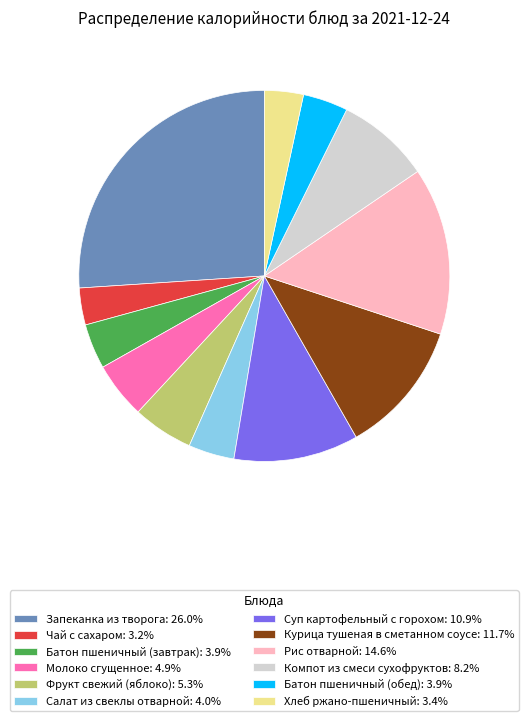

How many segments does this pie chart have?

12